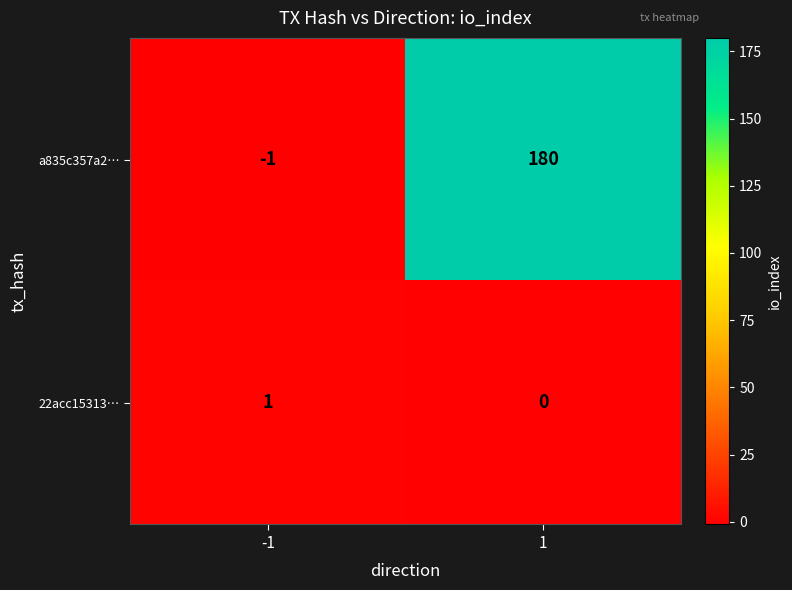

What is the difference between the highest and lowest values at 1?

180